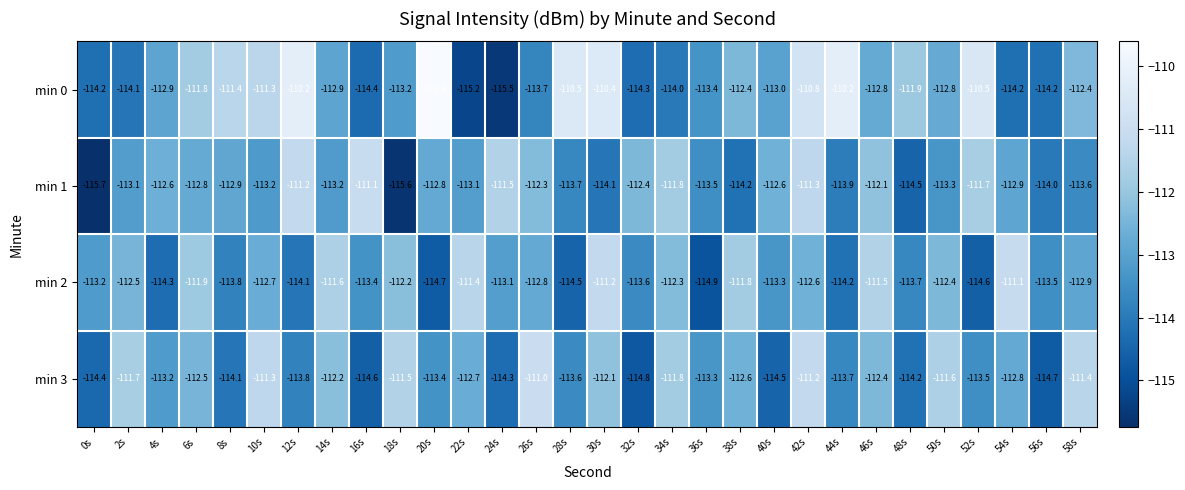

What value does the min 1 series have at 38s?

-114.2